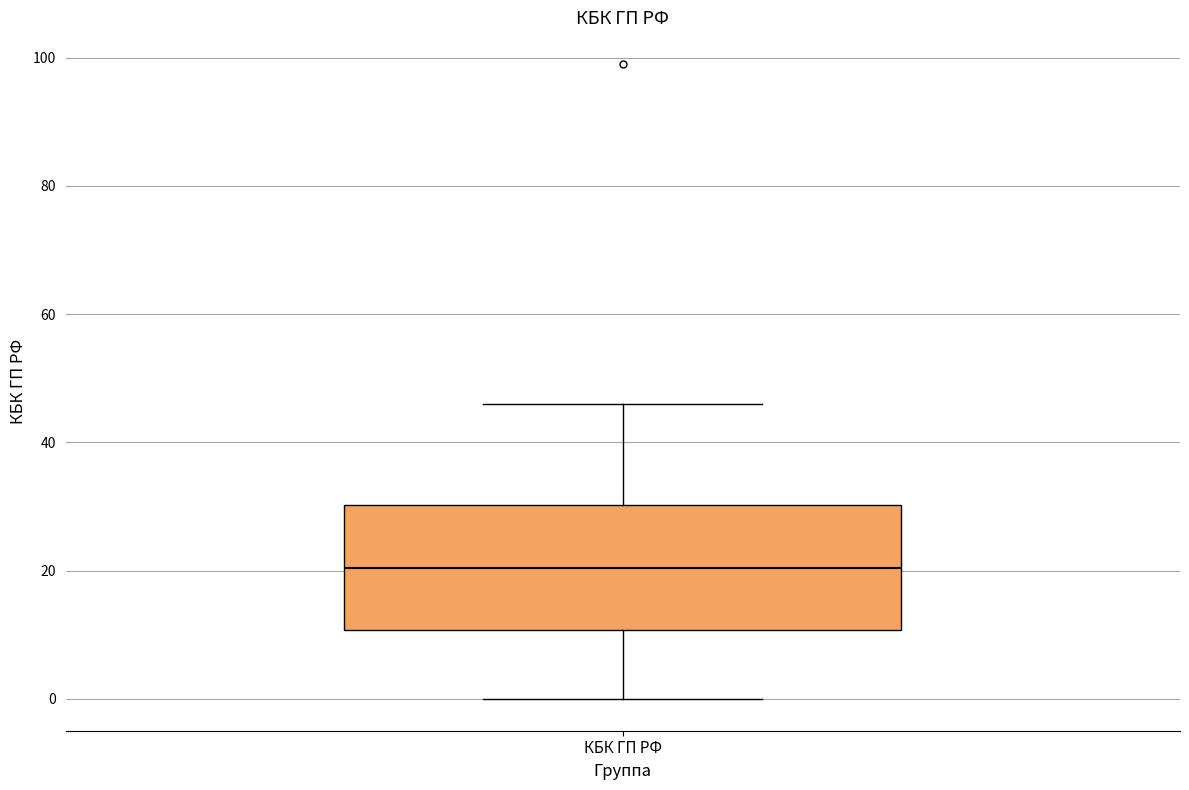

Where is the lower edge of the box for КБК ГП РФ on the y-axis? The values are not printed on the chart, so give them approximately, as read against the axis.

10